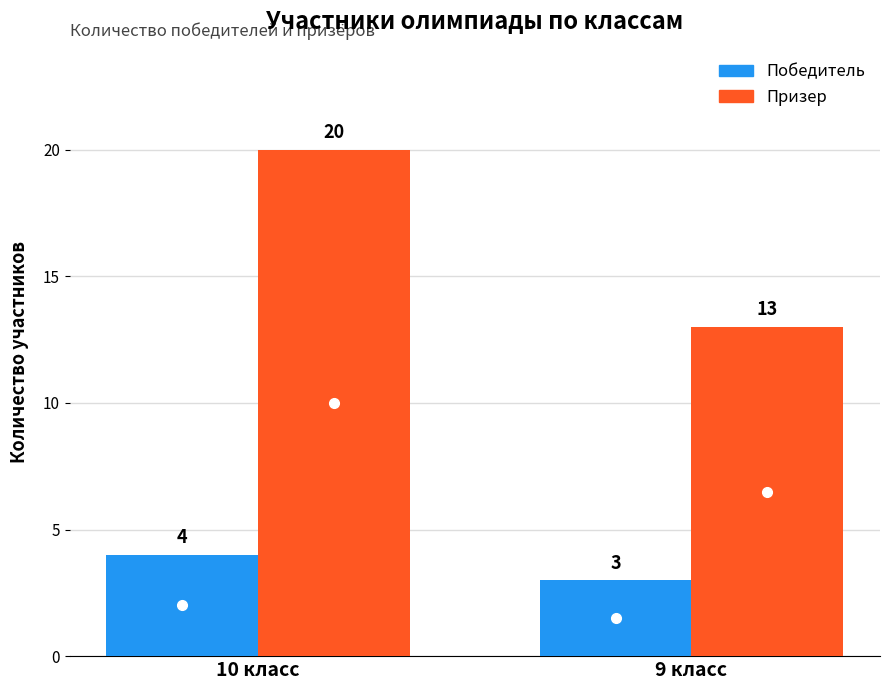

Reading right to left, extract all data points from this chart.

Победитель: 3	4
Призер: 13	20